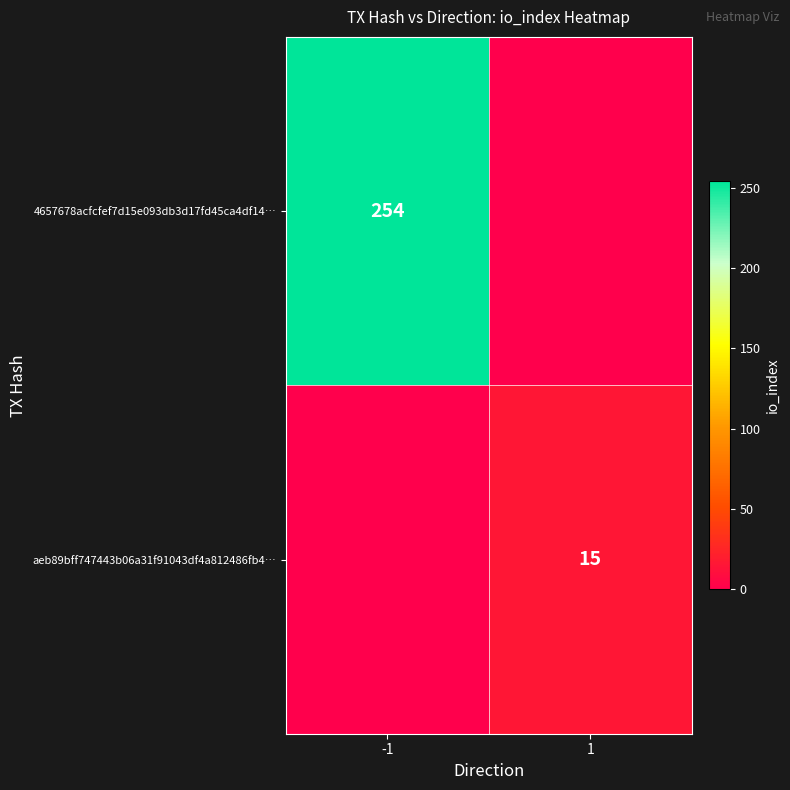

Between 1 and -1, which is larger?

-1